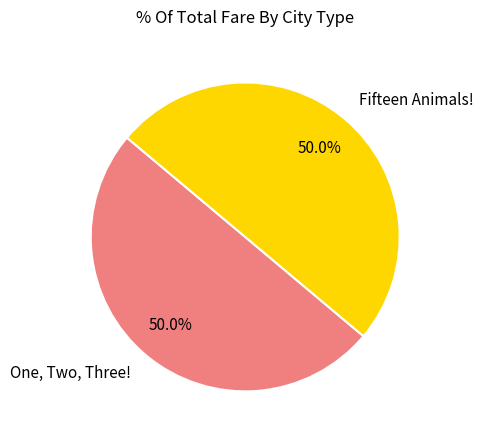

How many slices are in this pie chart?

2